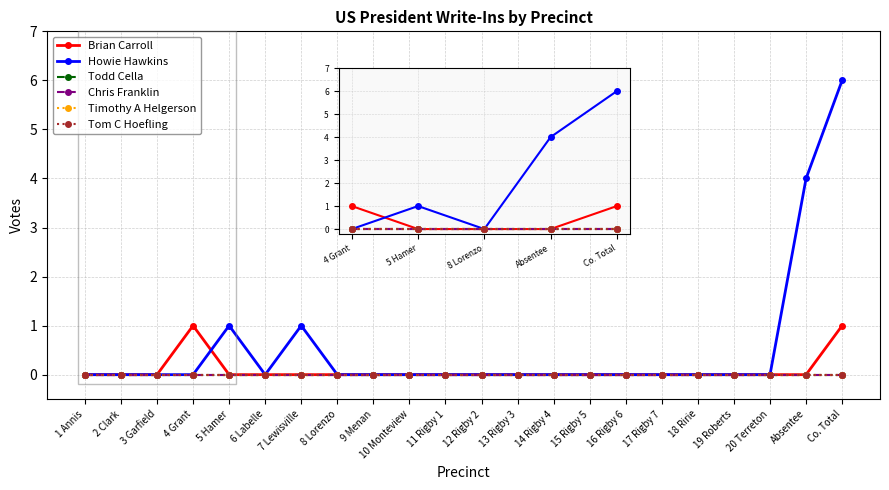

Does the chart have visible grid lines?

Yes